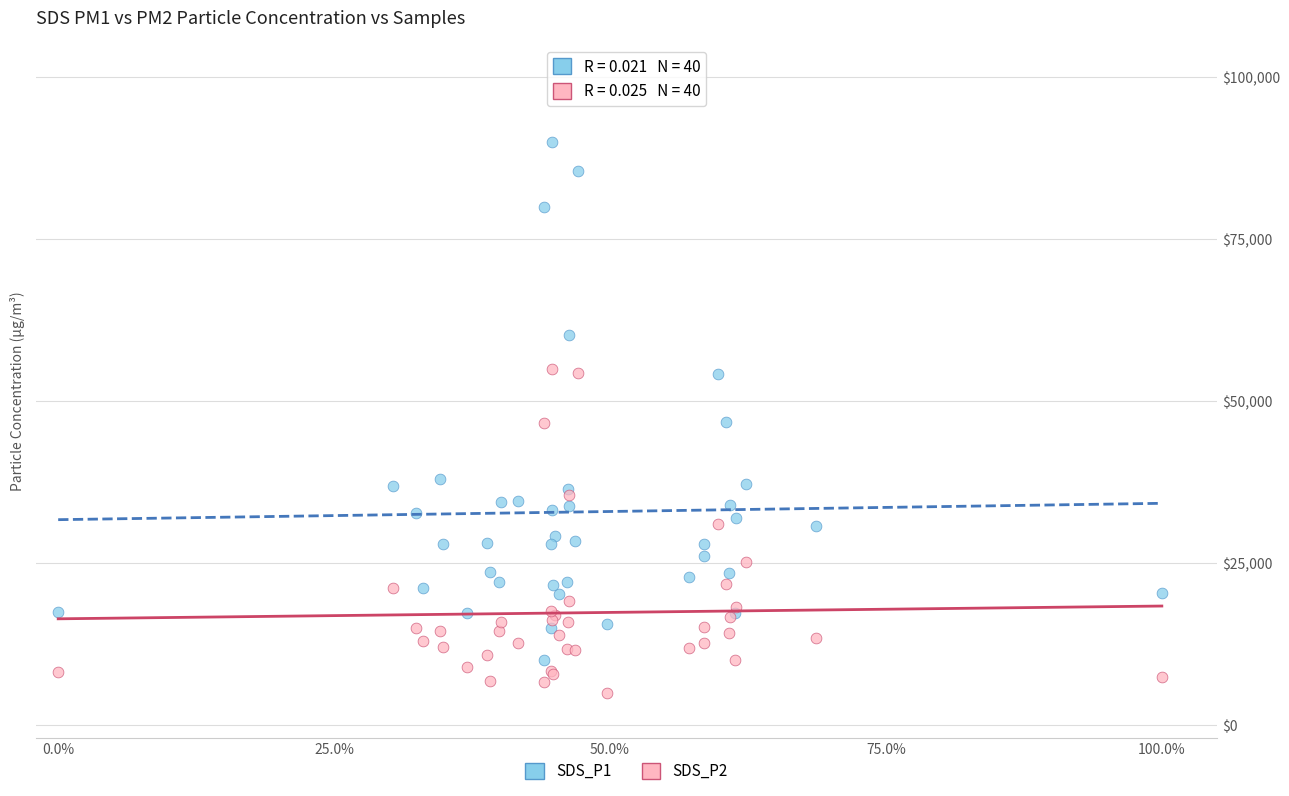

Which series reaches the maximum Y coordinate?

SDS_P1